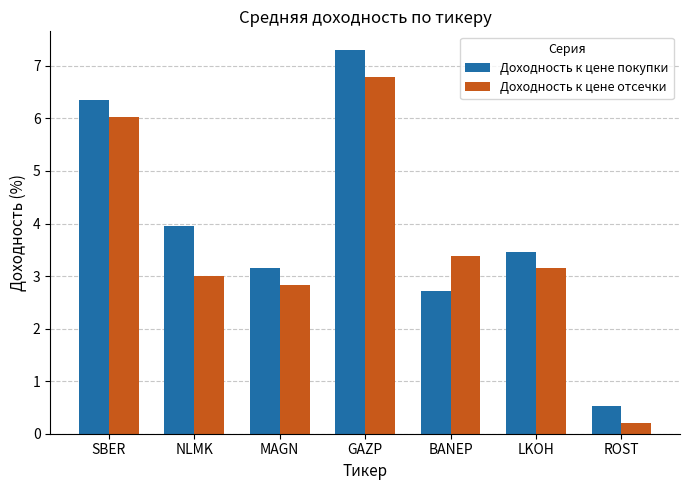

Which category has the lowest value in the Доходность к цене покупки series?

ROST